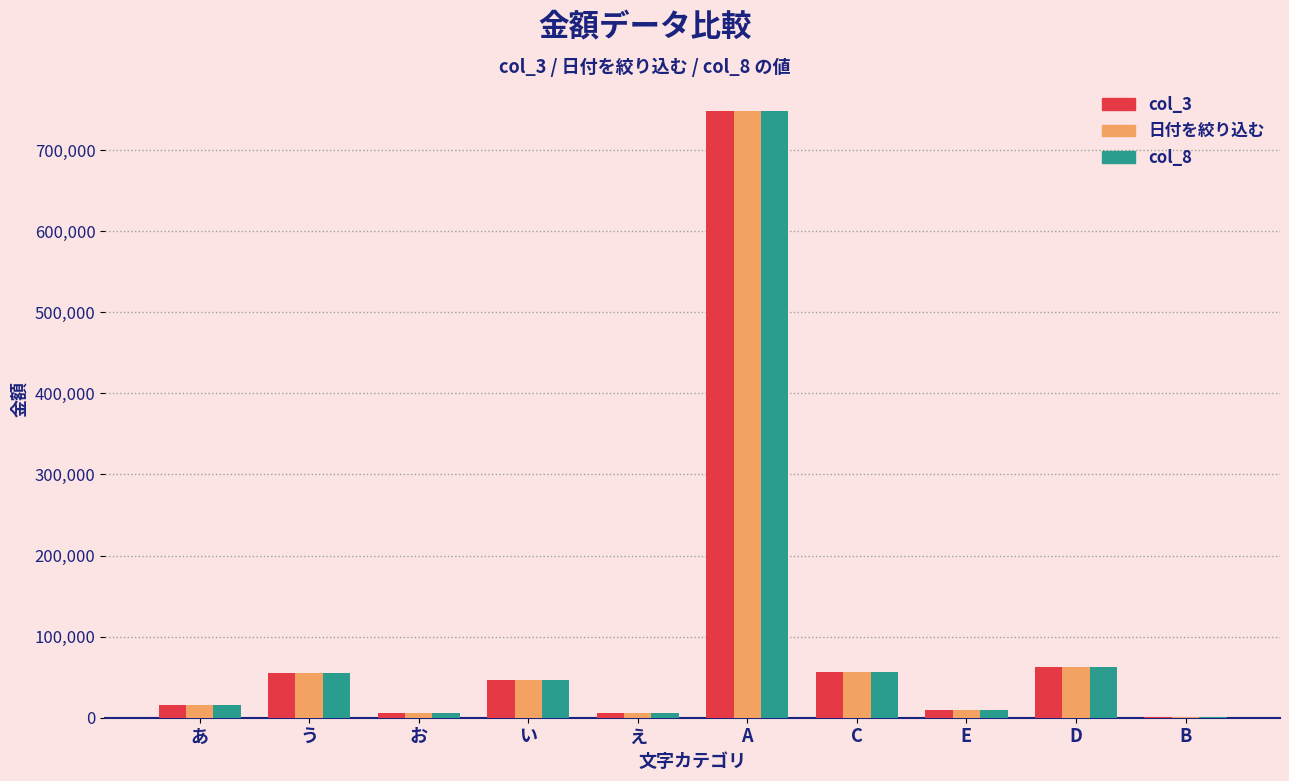

What are all the series names shown in the legend?

col_3, 日付を絞り込む, col_8